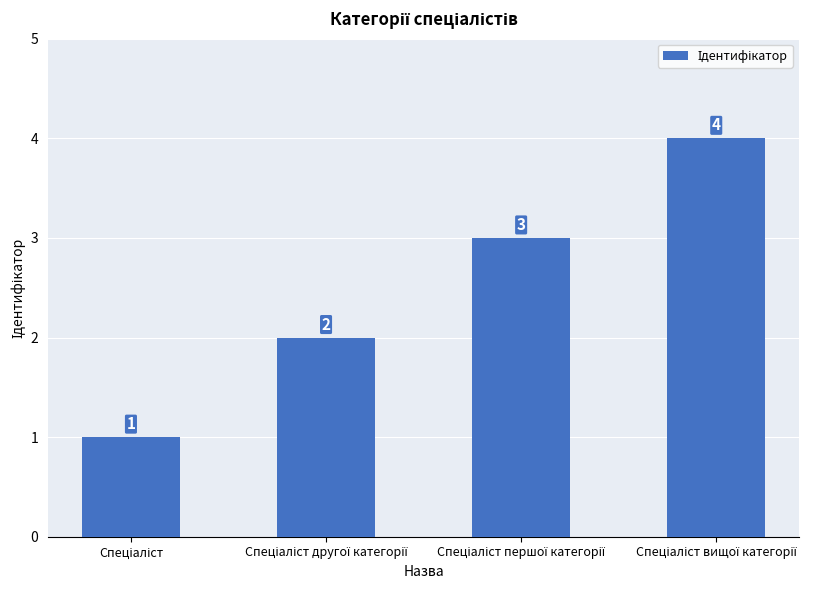

Count the values in the range 2 to 4.

3